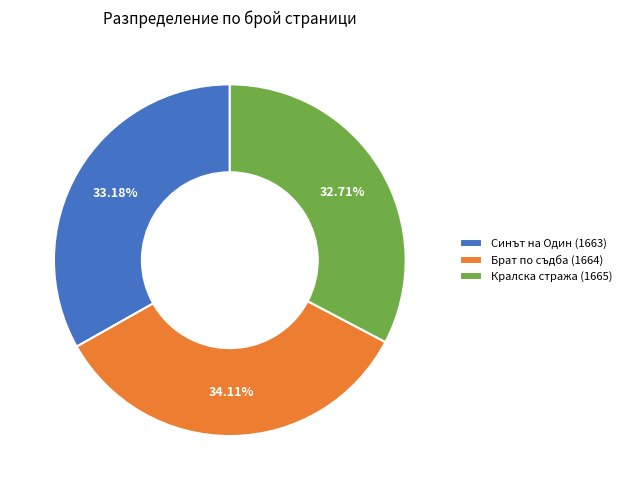

Count the number of slices in the pie.

3